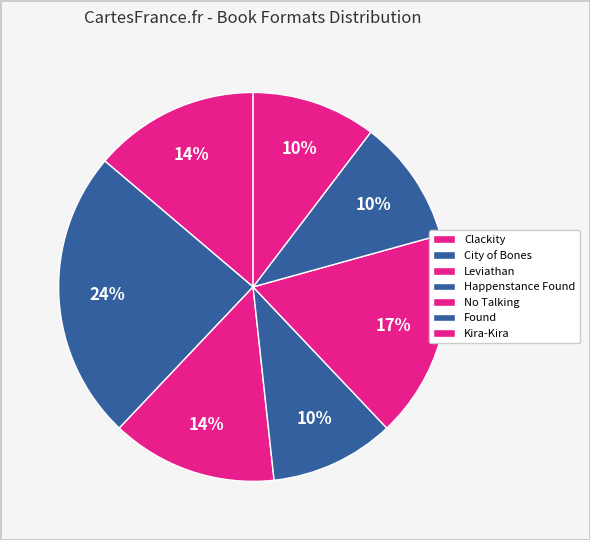

Is Found the majority of the pie?

No